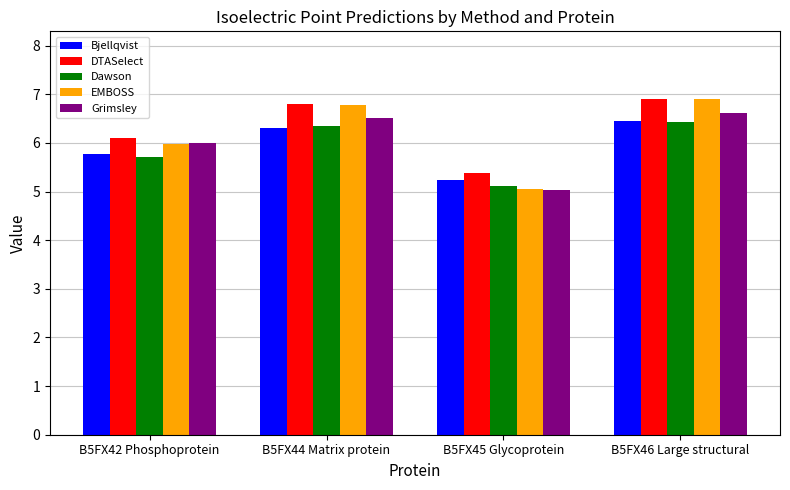

Count the number of data series in this chart.

5